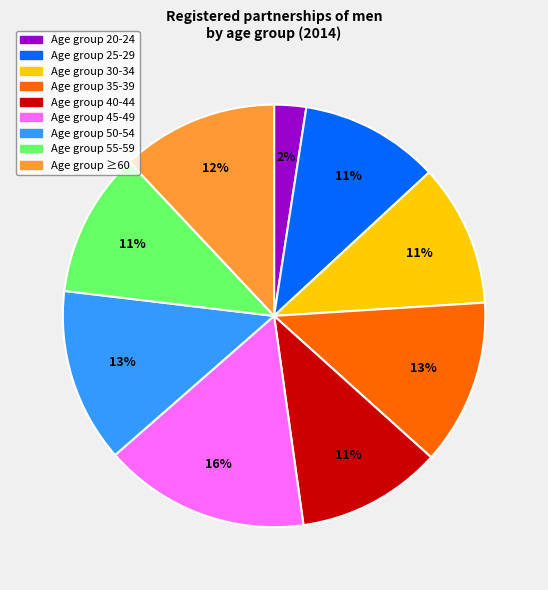

Does any single category account for the majority?

No